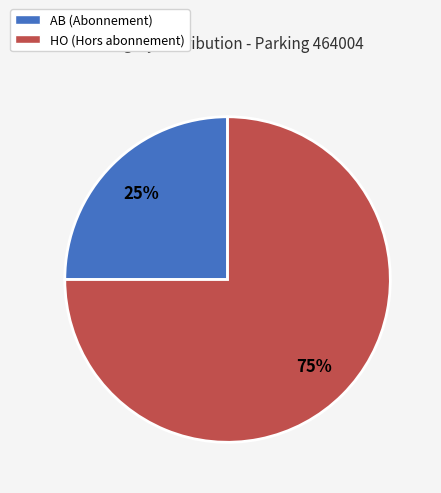

How many segments does this pie chart have?

2